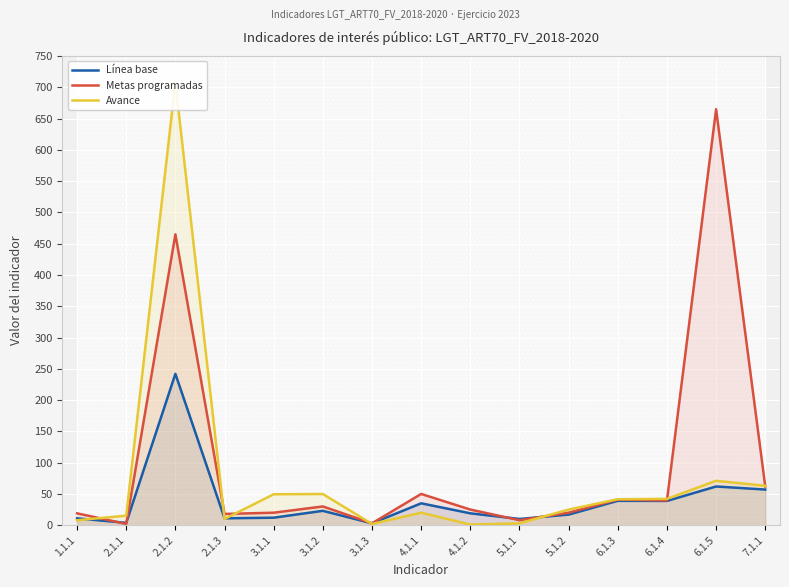

What is the average value of the Línea base series?

38.9